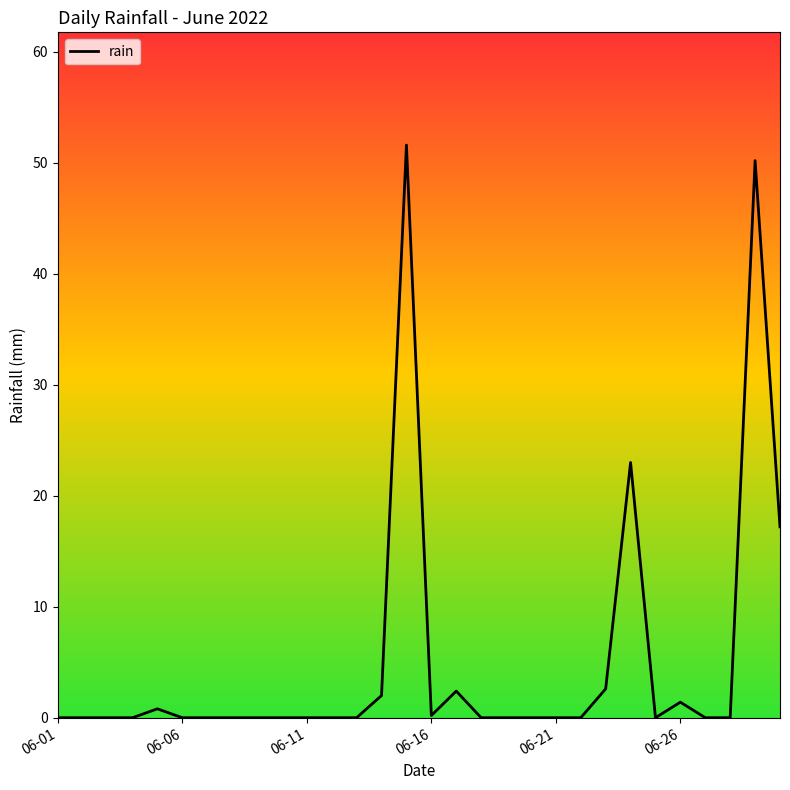

How many lines are shown in the chart?

1